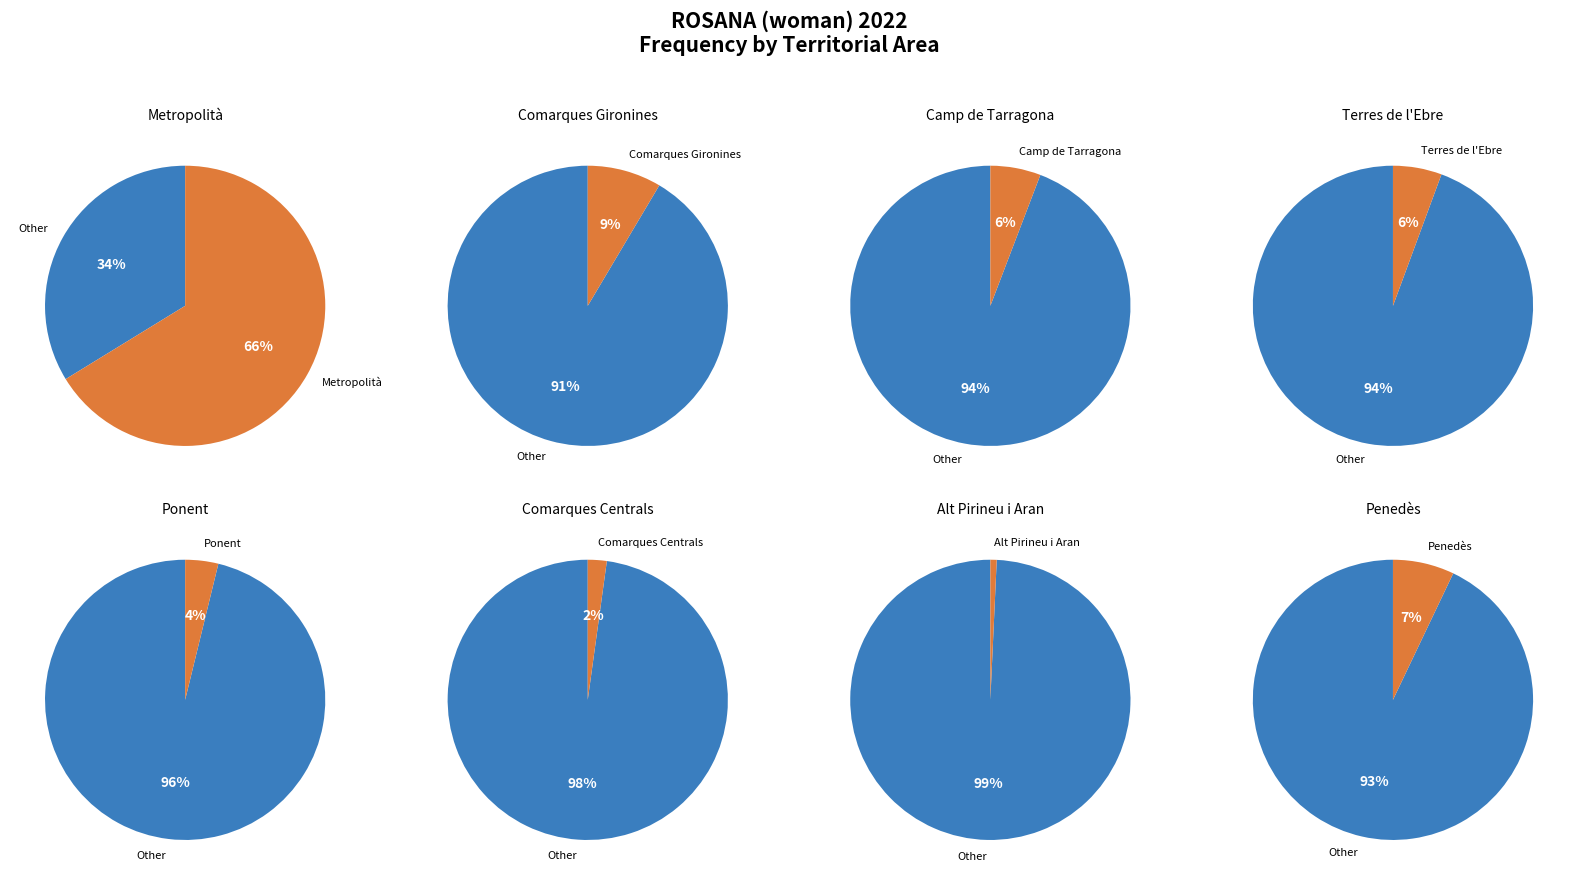

What portion of the pie excludes Comarques Gironines?

91.5%